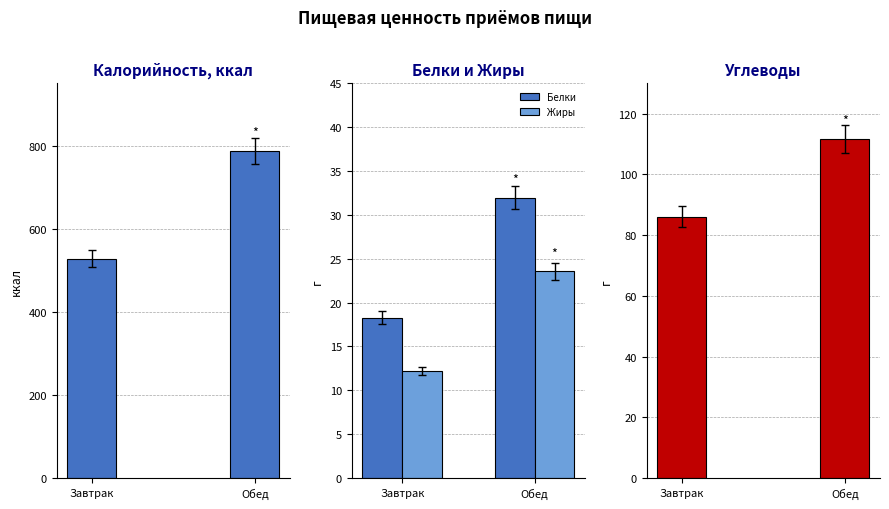

Is the value of Калорийность, ккал at Обед greater than the value of Углеводы at Завтрак?

Yes